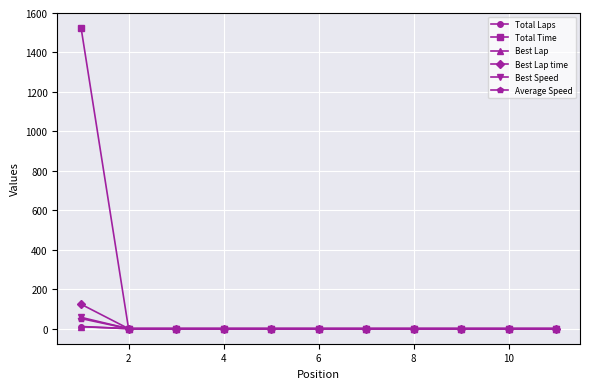

What is the greatest value displayed?

1526.0